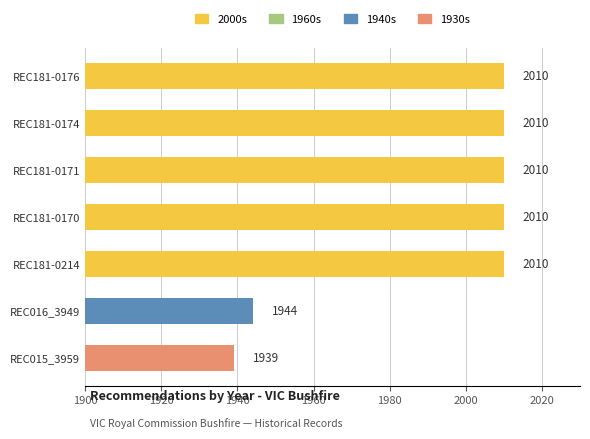

Reading top to bottom, extract all data points from this chart.

2010	2010	2010	2010	2010	1944	1939